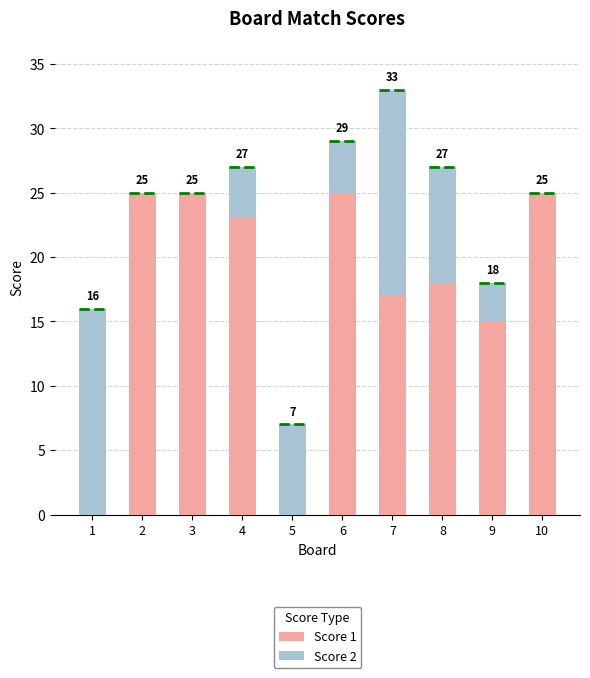

At which label is Score 1 closest to 12?

9